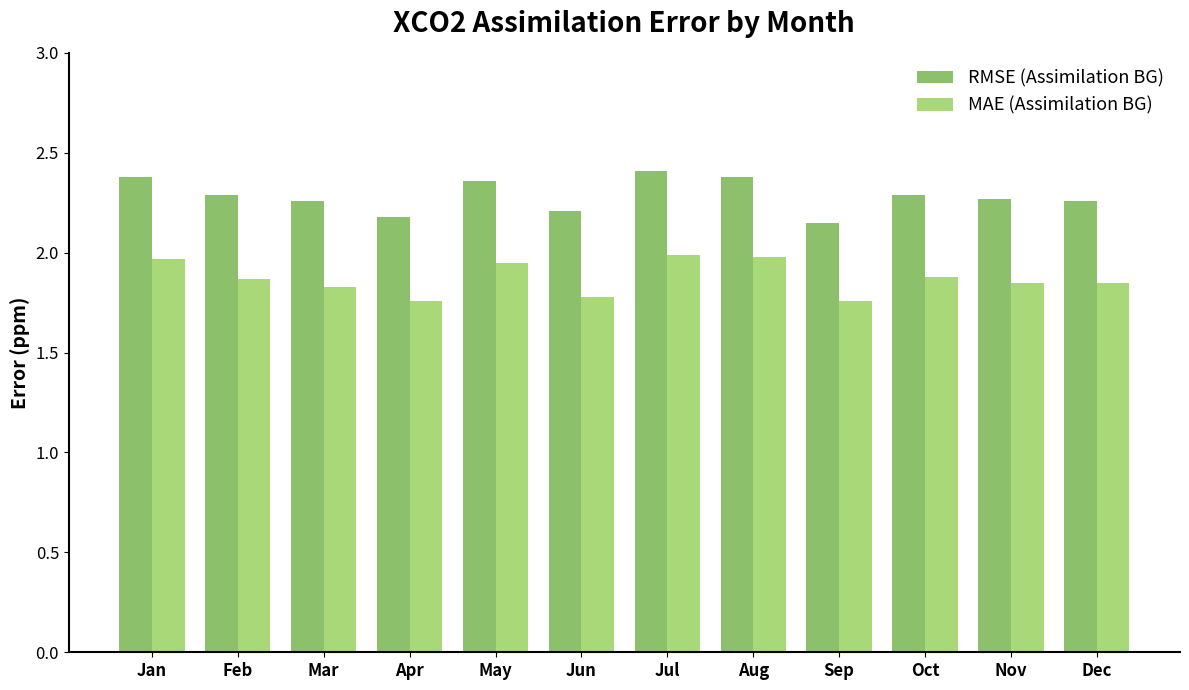

What is the approximate value of RMSE (Assimilation BG) at Dec?

2.3